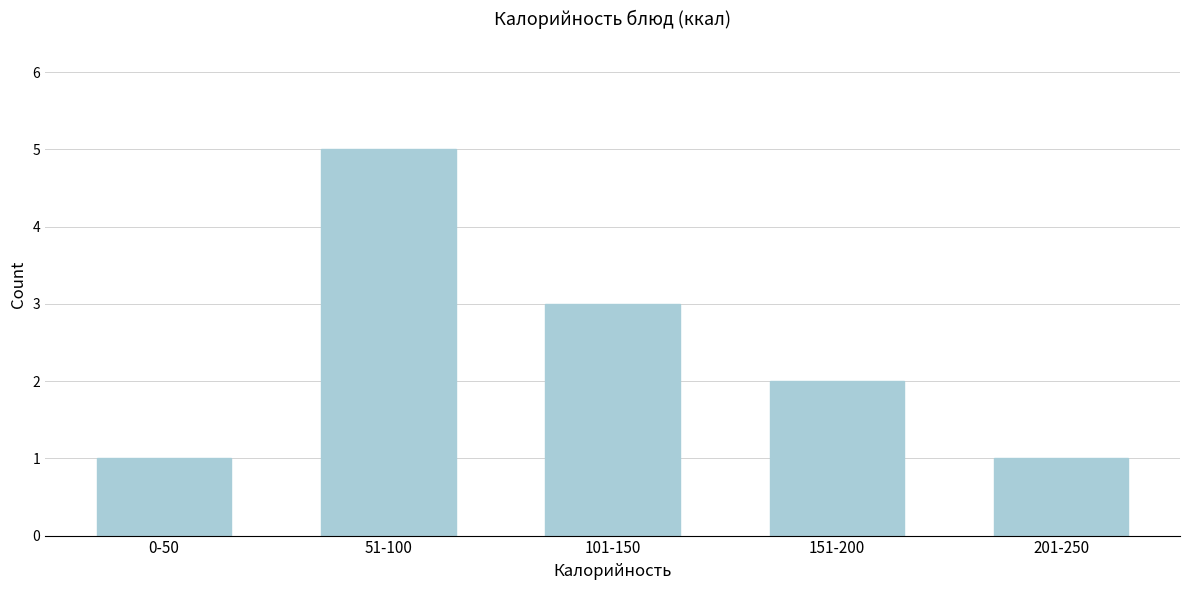

Reading right to left, list all the values displayed in this chart.

201-250=1	151-200=2	101-150=3	51-100=5	0-50=1